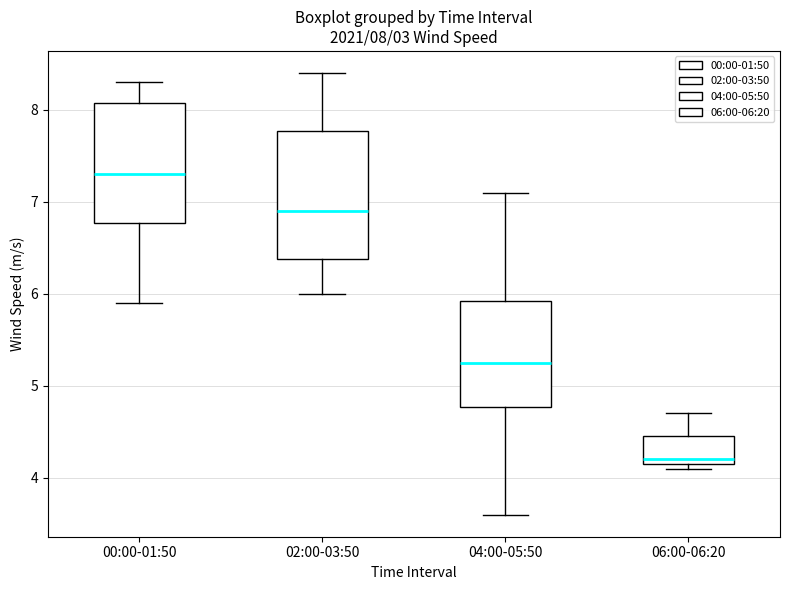

Which box's median line is the lowest?

06:00-06:20